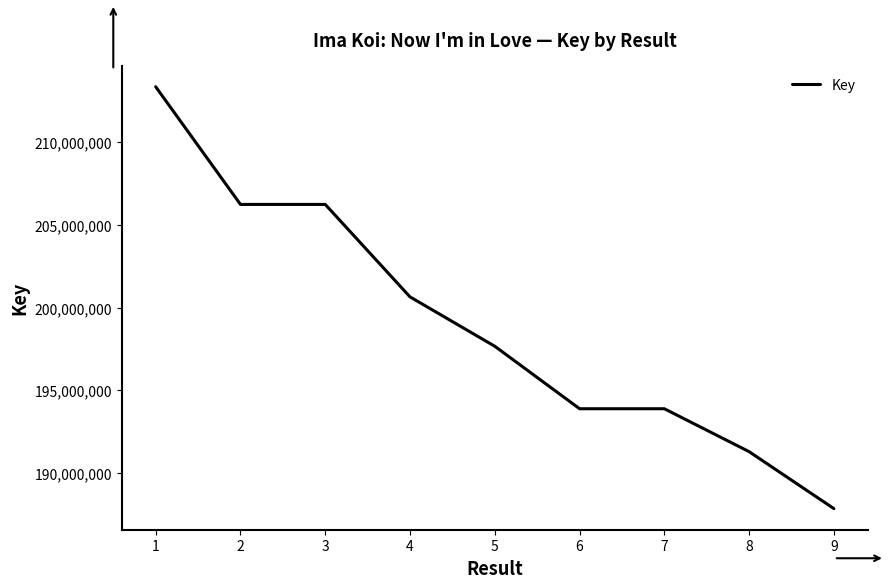

True or false: the data shows 253613430 at 8.

False